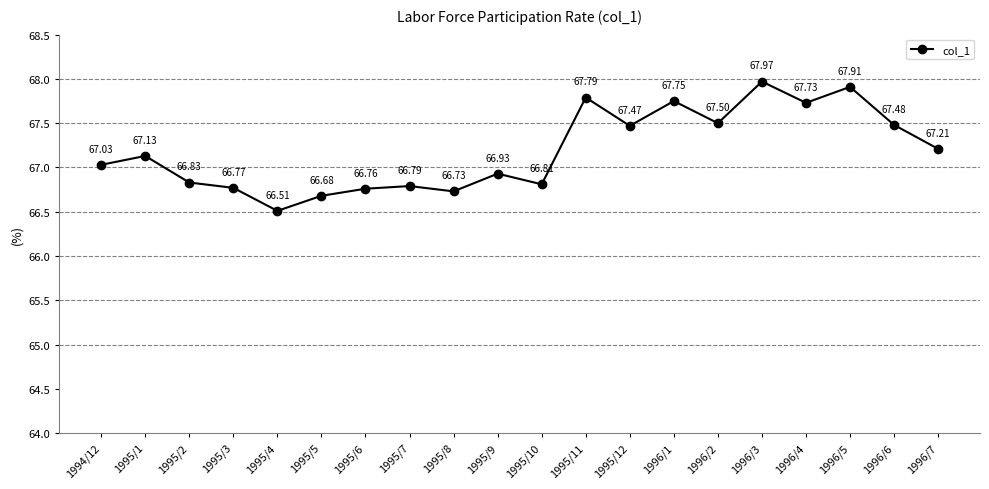

Approximately how many times larger is the value at 1995/1 compared to 1995/4?

1.0